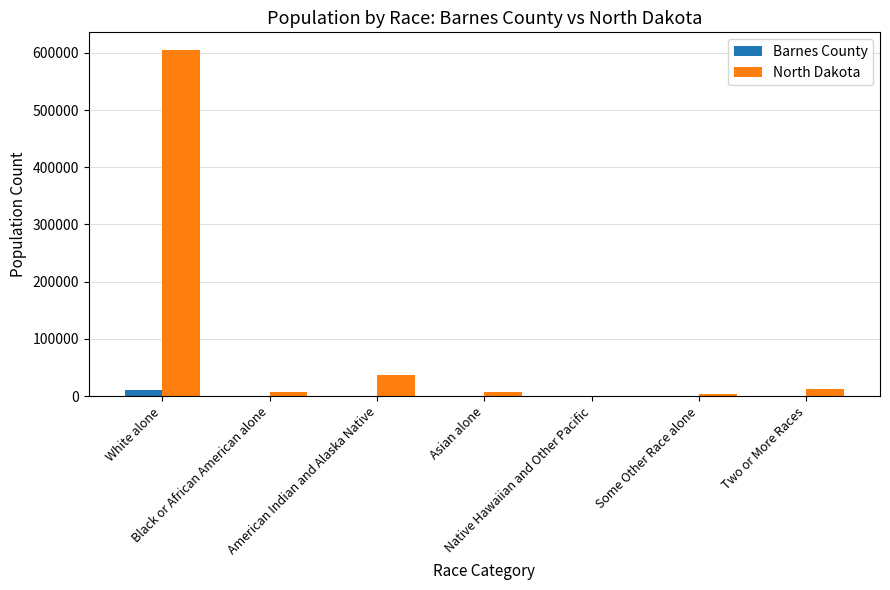

Are the bars horizontal?

No